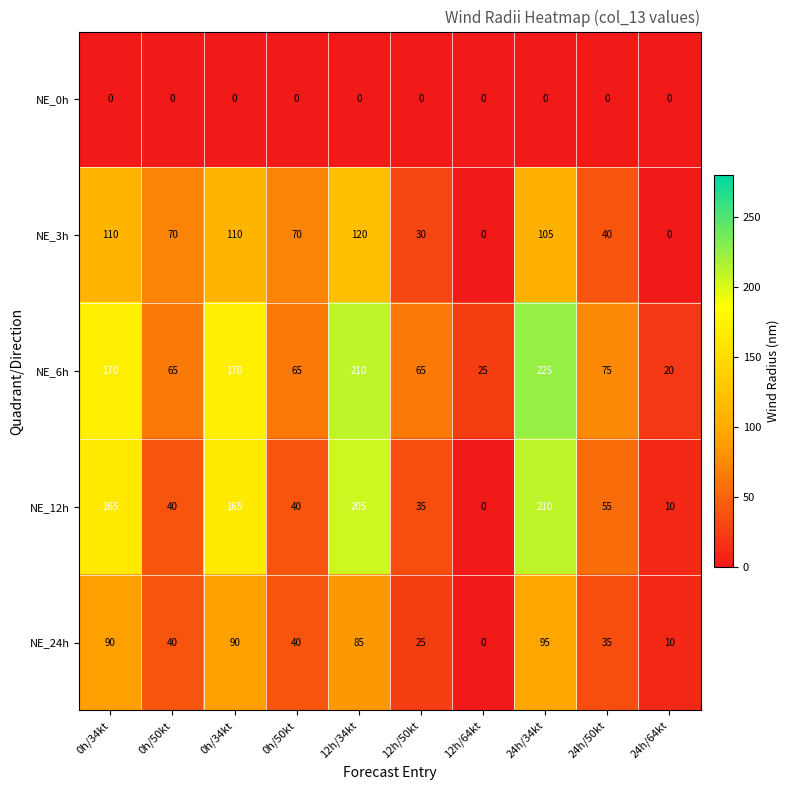

What is the total value across all series at 12h/50kt?

155